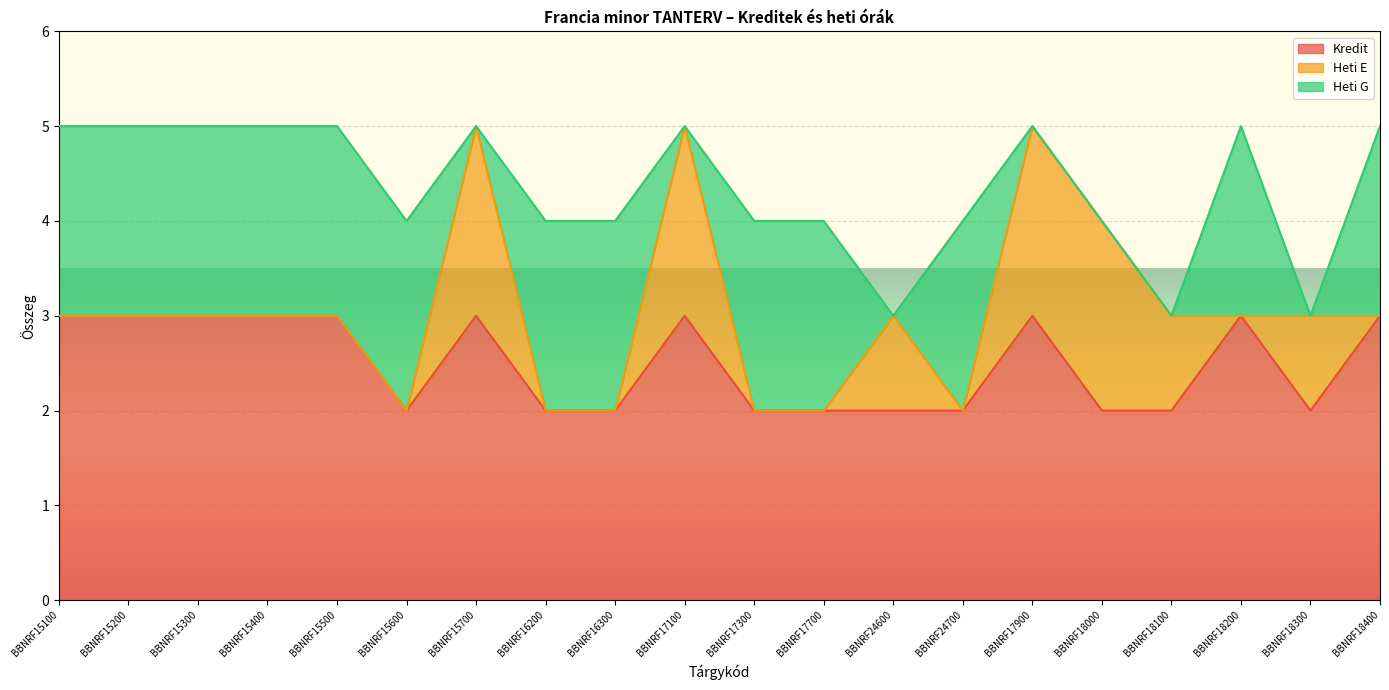

Which series changed the most between BBNRF15300 and BBNRF18200?

Kredit